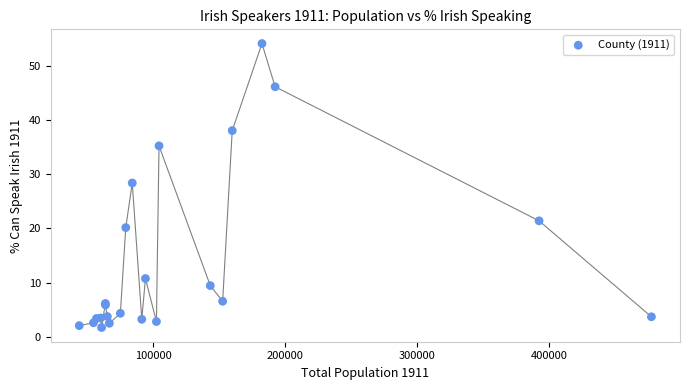

What Y value in the scatter plot is closest to 27?

28.4